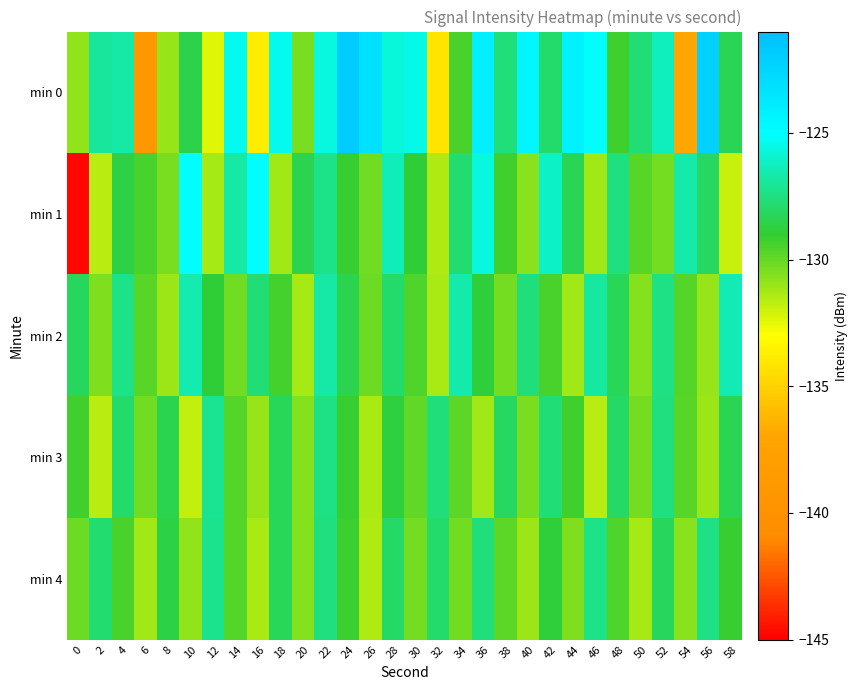

What is the total value across all series at 36?

-637.3